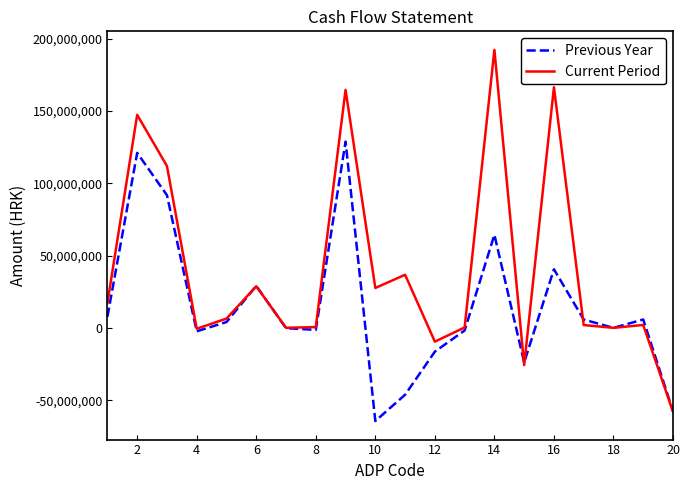

Which series has the widest spread of values?

Current Period